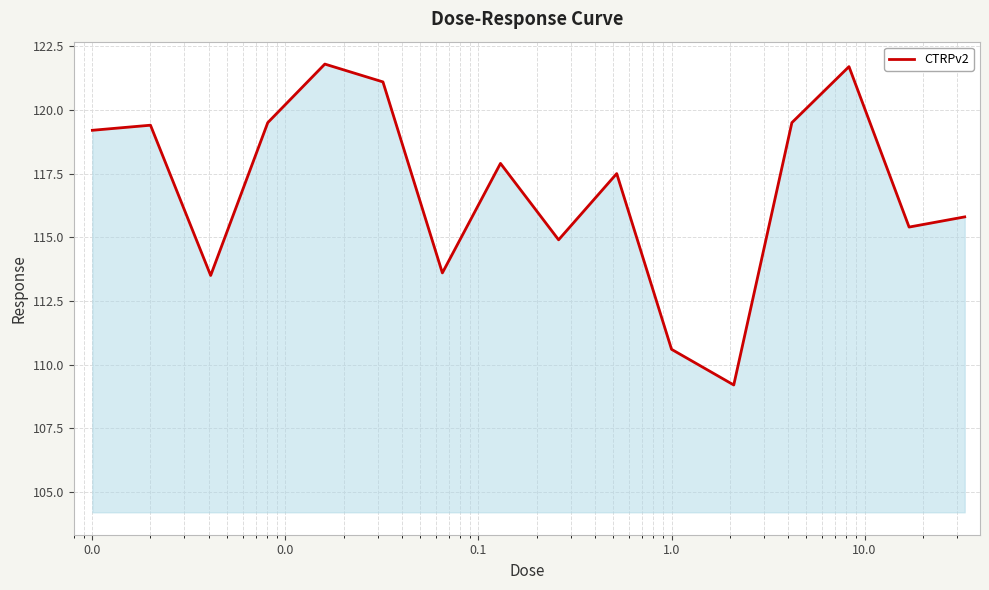

Count the number of values greater than 117.

9